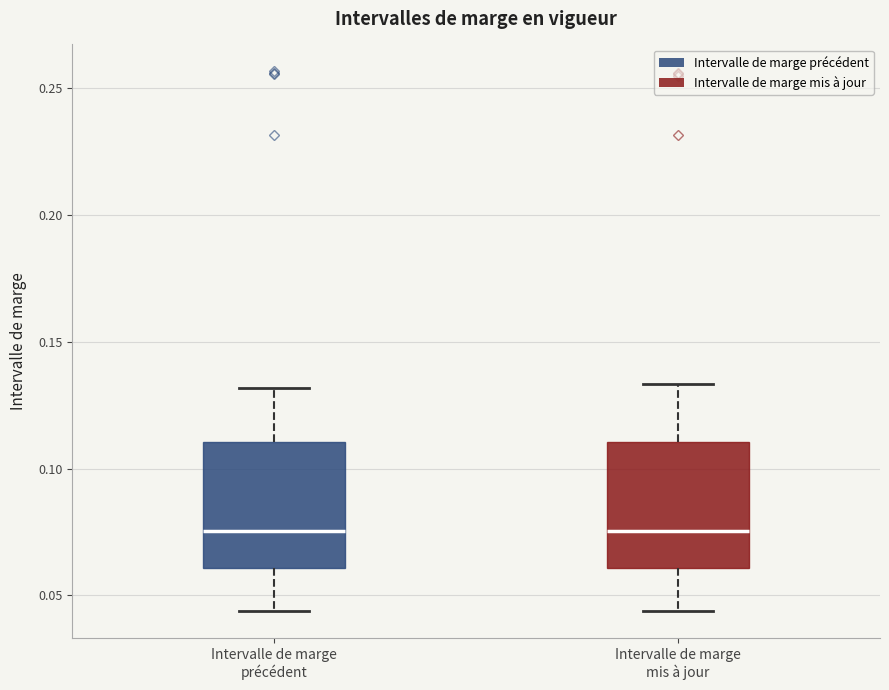

Reading left to right, read every box against the y-axis: the position of its median line, the range the box covers, and the ends of its whiskers. The values are not printed on the chart, so give them approximately, as read against the axis.

Intervalle de marge précédent: median 0.075, box 0.060 to 0.110, whiskers 0.045 to 0.130
Intervalle de marge mis à jour: median 0.075, box 0.060 to 0.110, whiskers 0.045 to 0.135